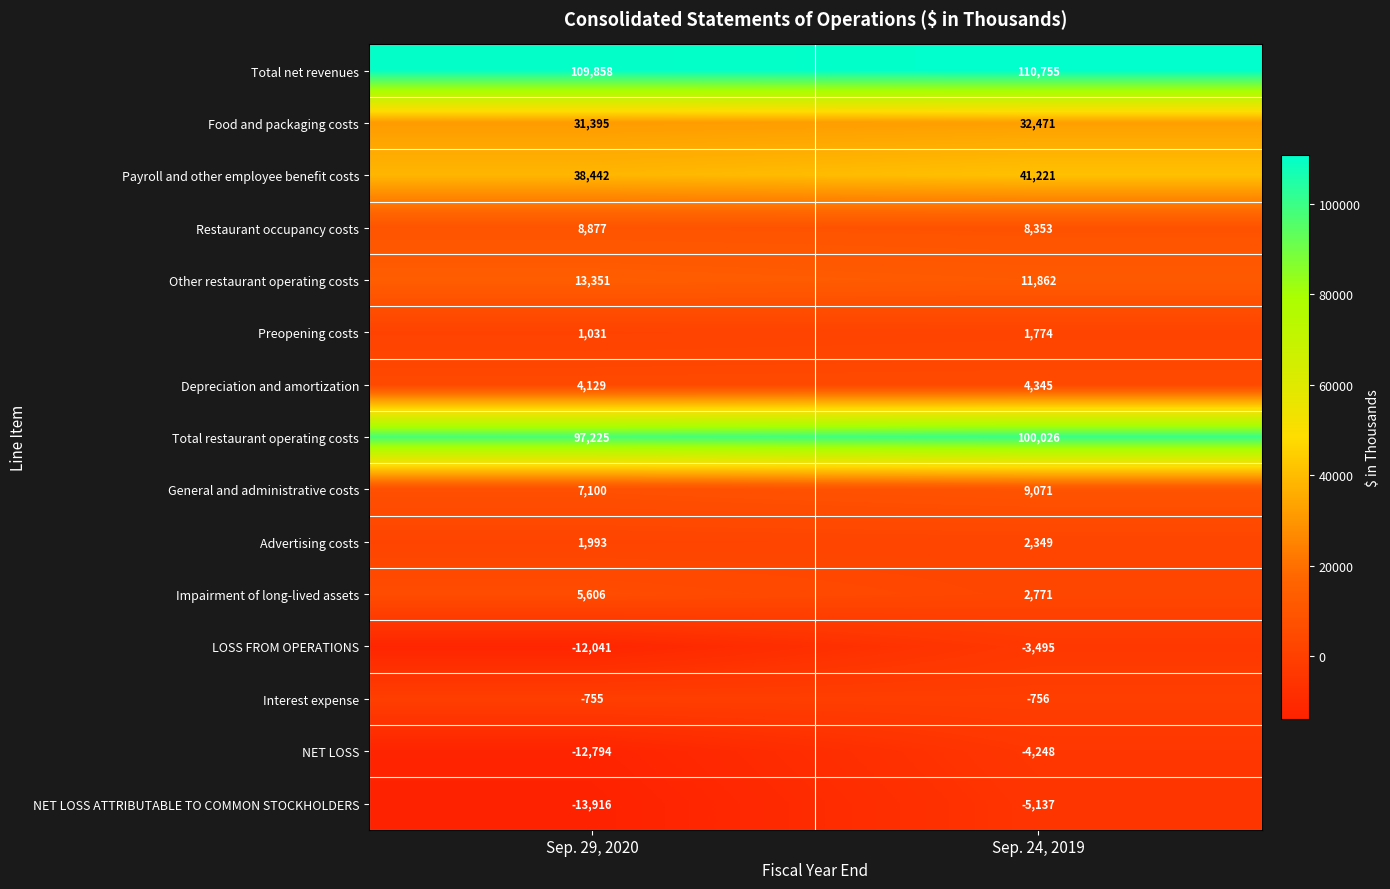

Is the value of Impairment of long-lived assets at Sep. 29, 2020 greater than the value of Depreciation and amortization at Sep. 29, 2020?

Yes